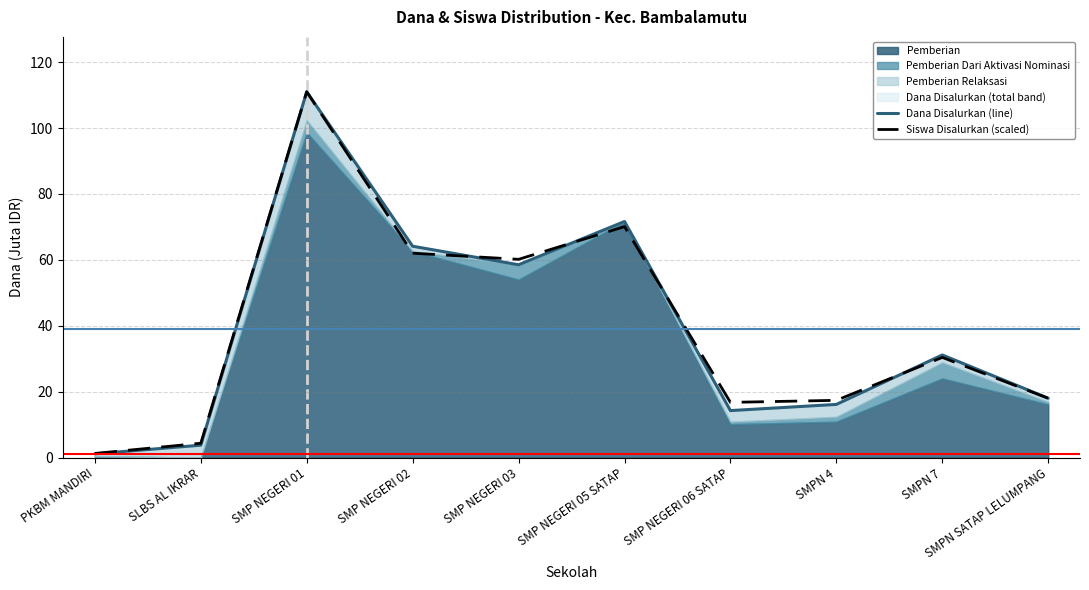

Does the chart have visible grid lines?

Yes